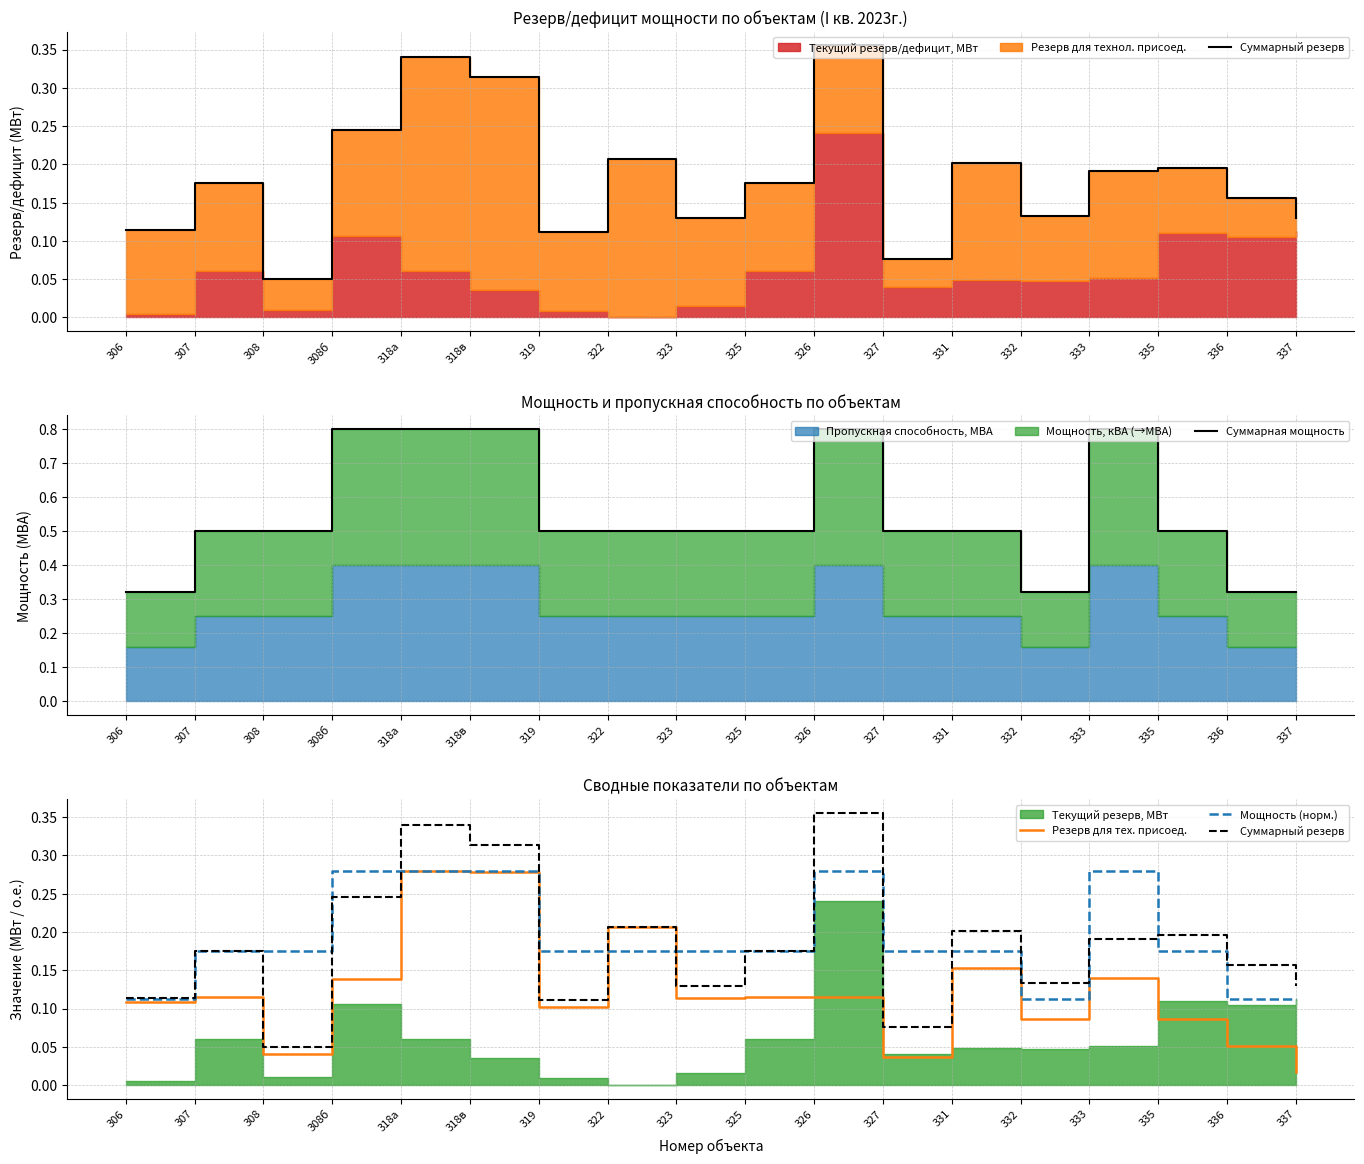

What is the spread (max minus min) of values at 337?

0.3